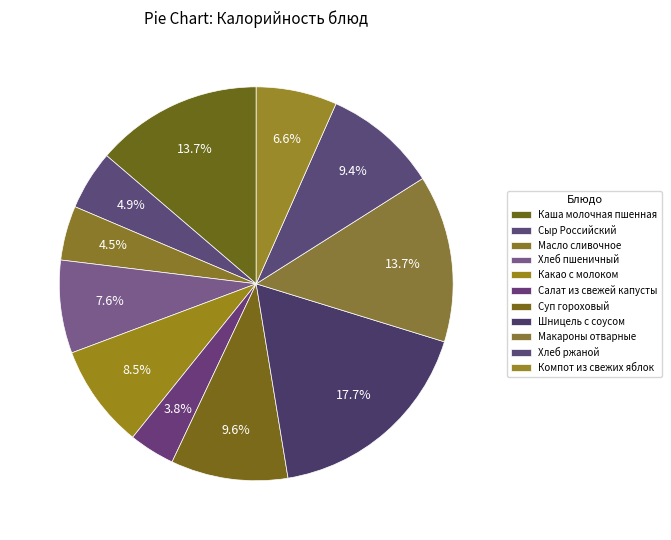

What is the largest slice in the pie chart?

Шницель с соусом